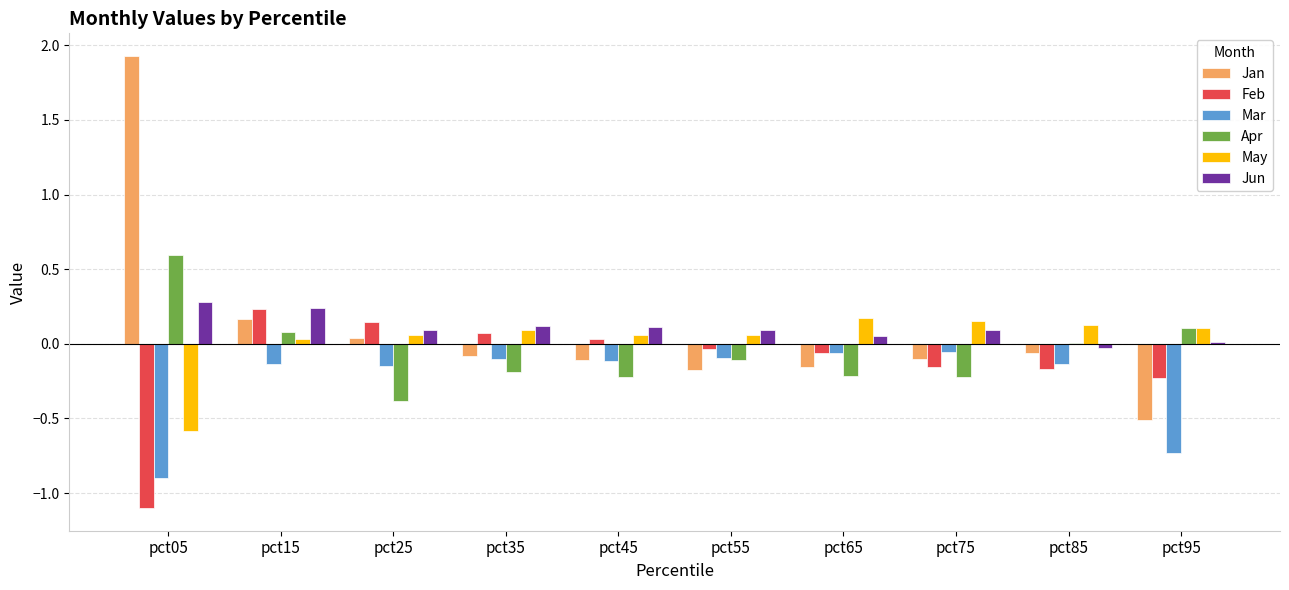

Is the value of Jun at pct75 greater than the value of Feb at pct55?

Yes